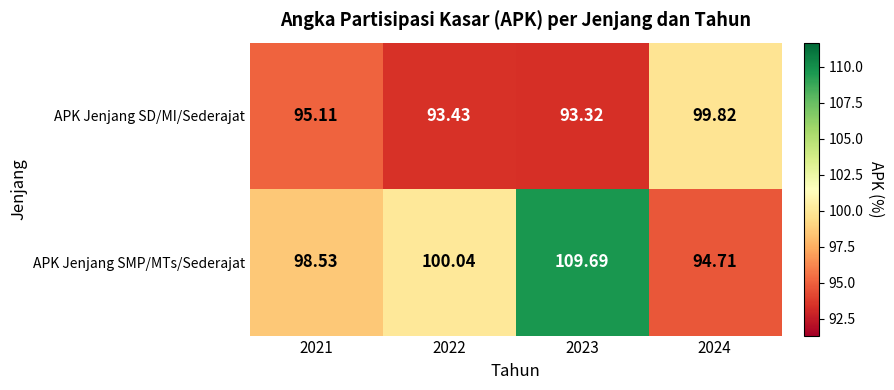

How many distinct data groups are displayed?

2